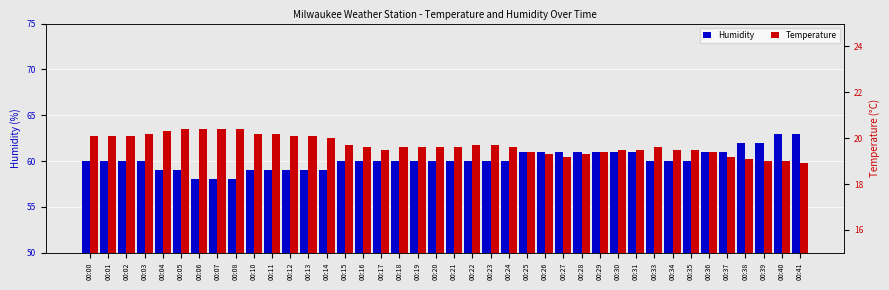

Is it true that Temperature equals 20.2 at 00:03?

True